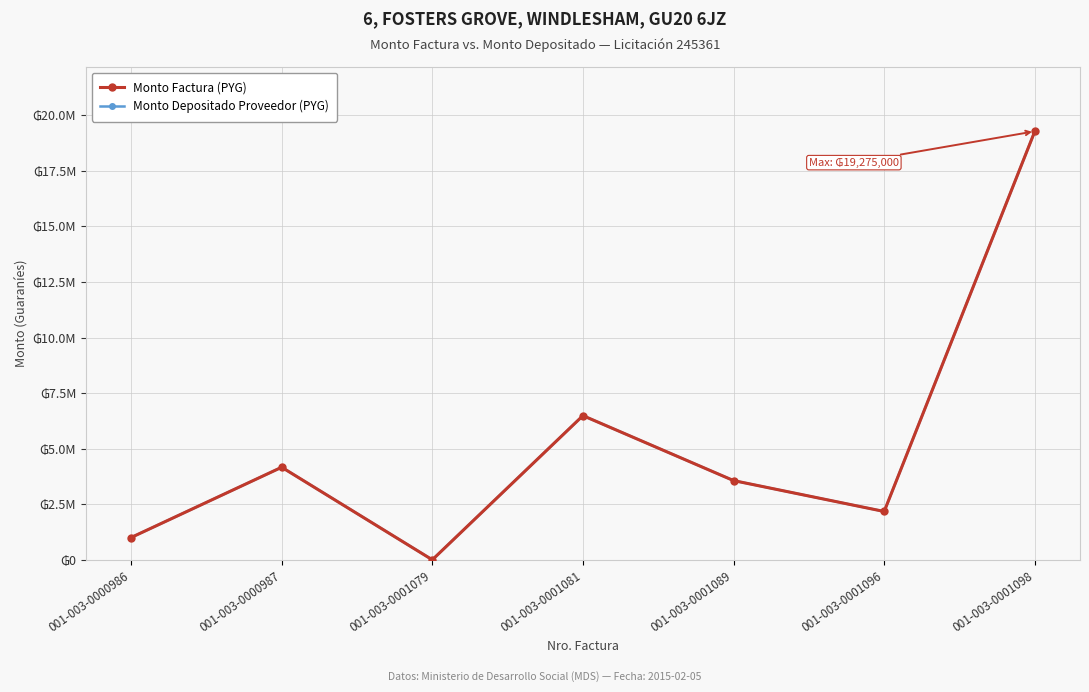

Does the chart have visible grid lines?

Yes